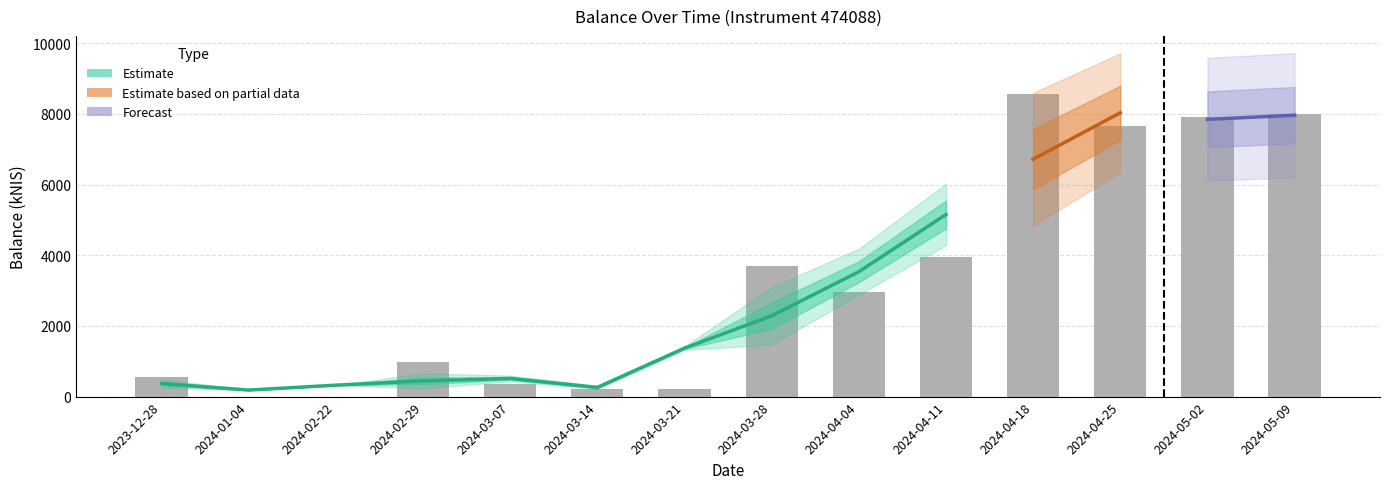

Reading left to right, what are all the values shown in this chart?

554.9	0.0	0.0	972.4	362.2	206.8	211.6	3696.1	2953.7	3953.3	8554.1	7646.4	7902.3	7996.4